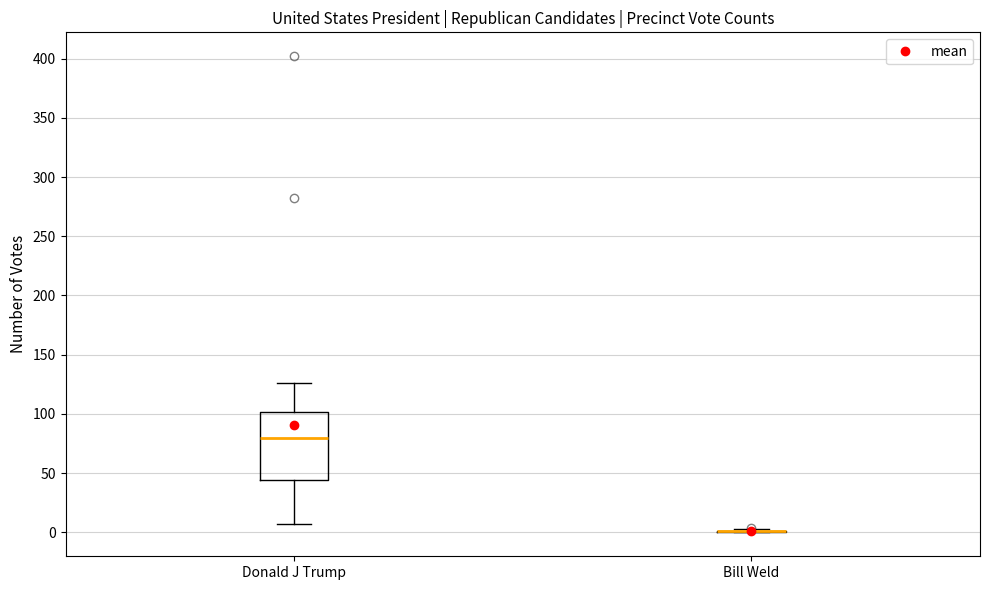

Reading left to right, read every box against the y-axis: the position of its median line, the range the box covers, and the ends of its whiskers. The values are not printed on the chart, so give them approximately, as read against the axis.

Donald J Trump: median 80, box 45 to 100, whiskers 5 to 125
Bill Weld: box collapsed to a line at 0, whiskers 0 to 5